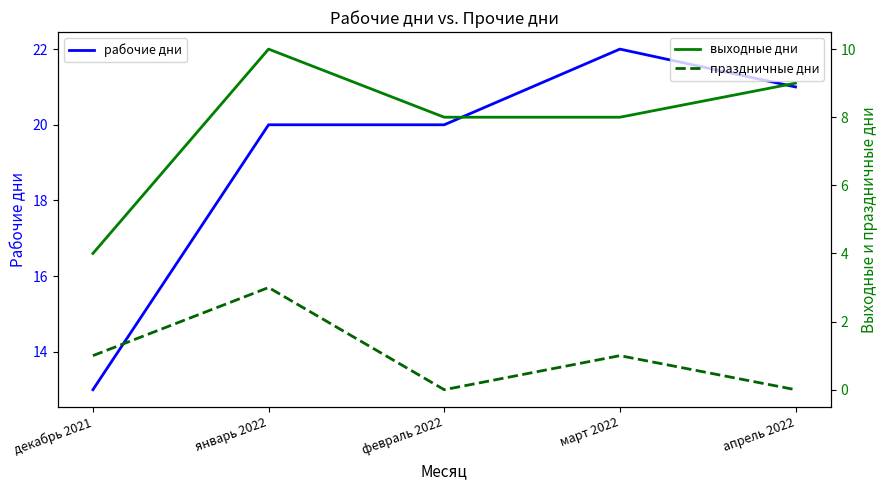

At which category is the sum across all series the highest?

январь 2022